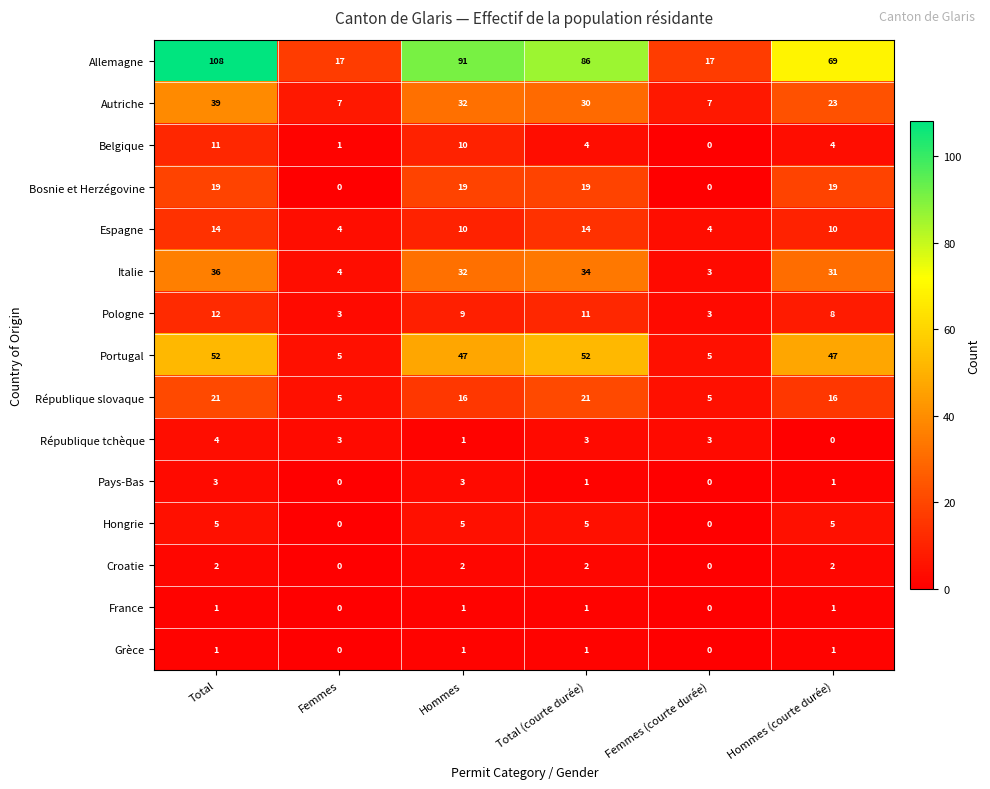

What is the difference between the maximum and minimum values in the Hongrie series?

5